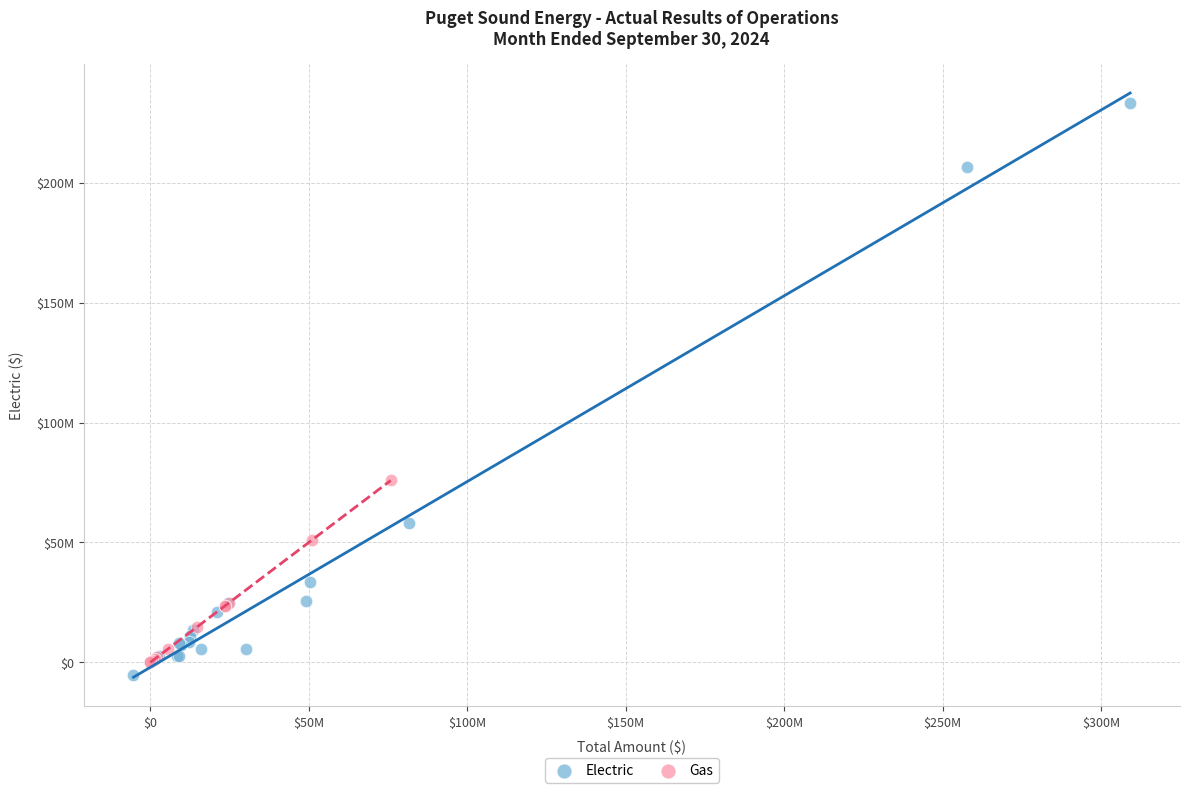

Which series has the widest spread of Y values?

Electric